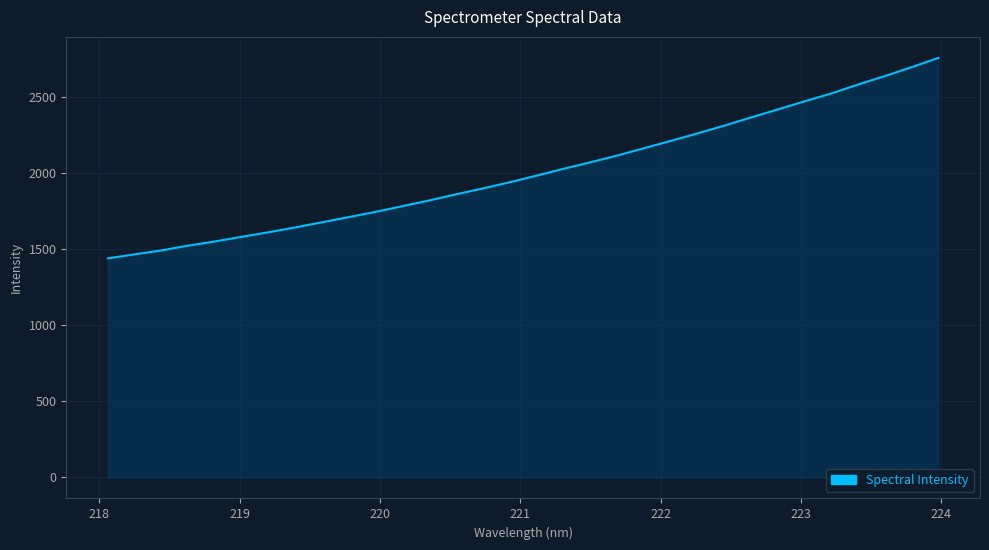

What is the difference between the maximum and minimum values?

1317.4